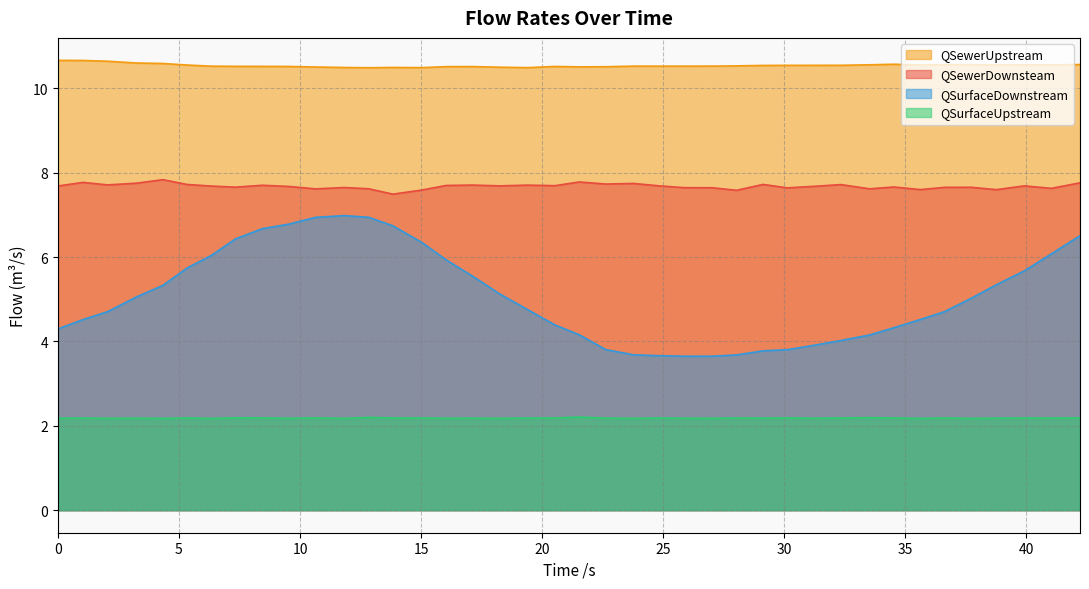

List the series in order of their peak value, highest first.

QSewerUpstream, QSewerDownsteam, QSurfaceDownstream, QSurfaceUpstream